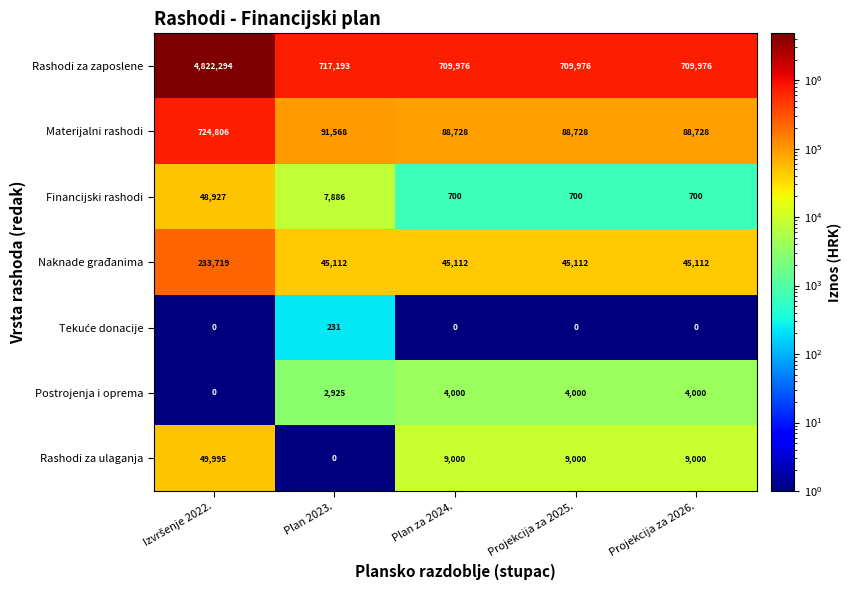

How many categories are shown in the chart?

5